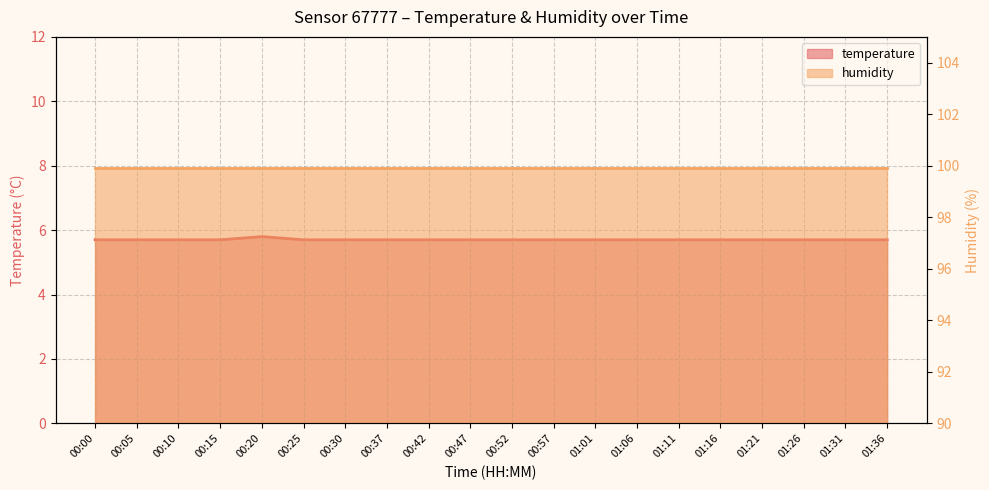

True or false: there are more than 2 points higher than both neighbors.

False